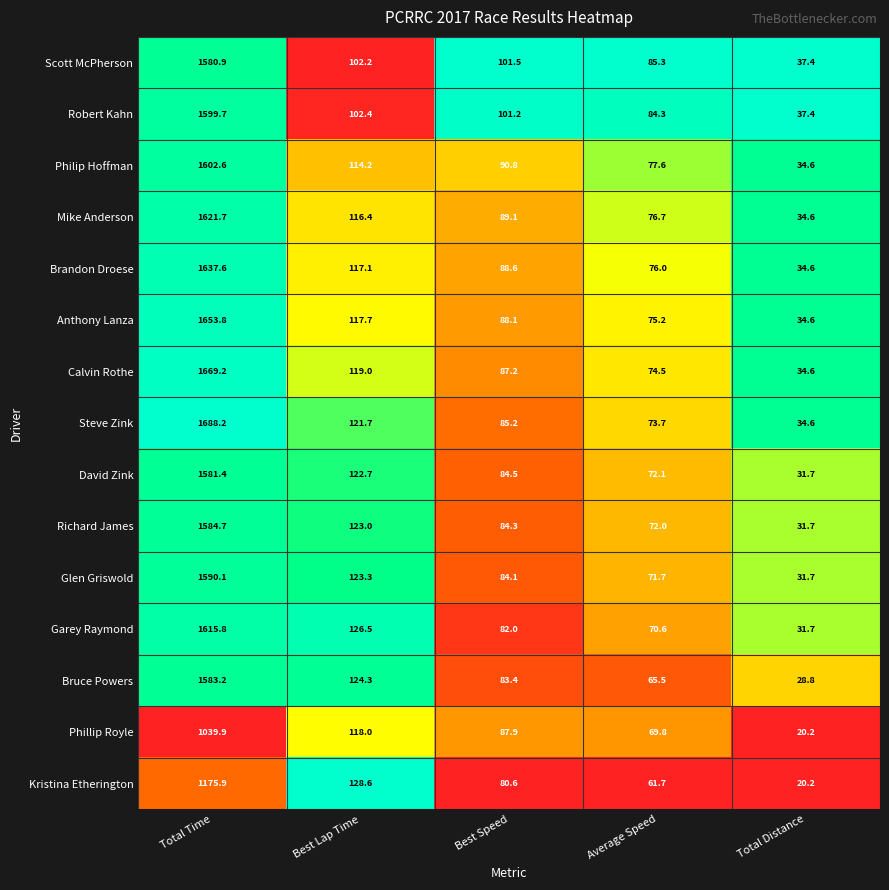

The Scott McPherson series shows 37.4 at Total Distance. True or false?

True